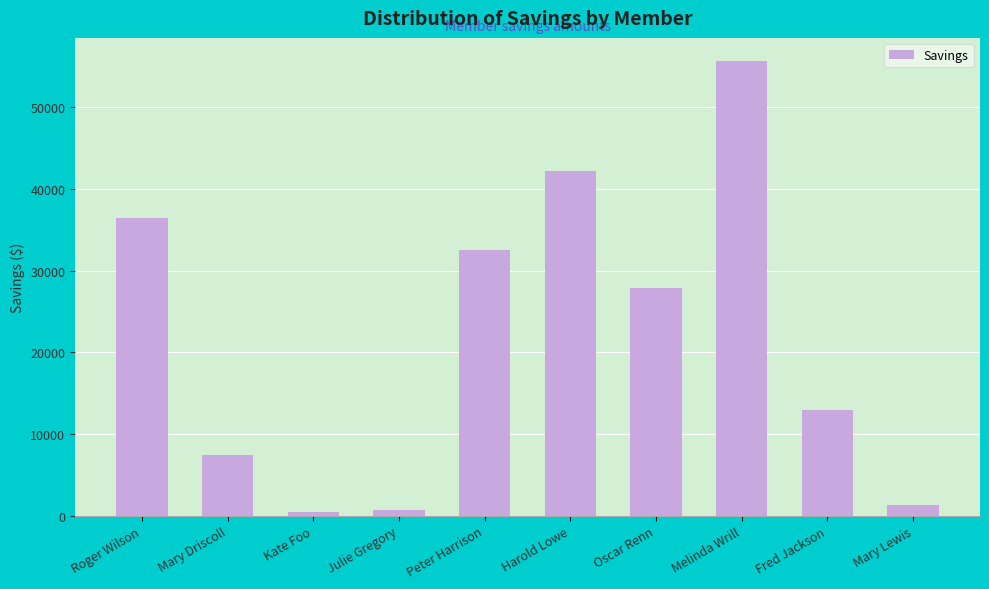

What is the maximum value shown in the chart?

55677.5